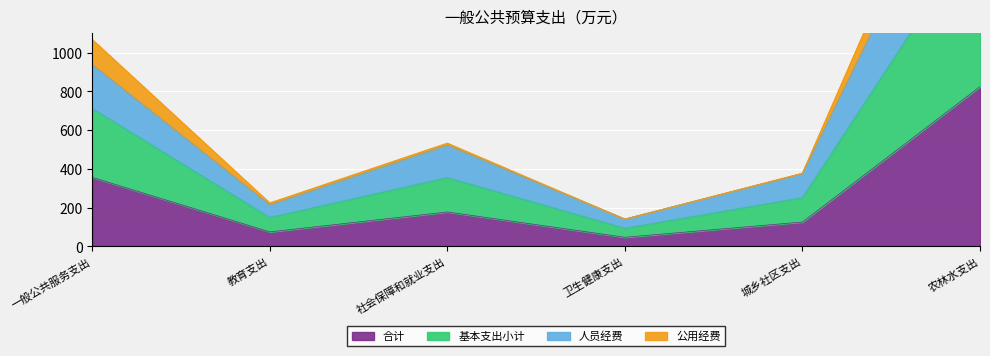

The value of 合计 at 一般公共服务支出 is 356.0. True or false?

True